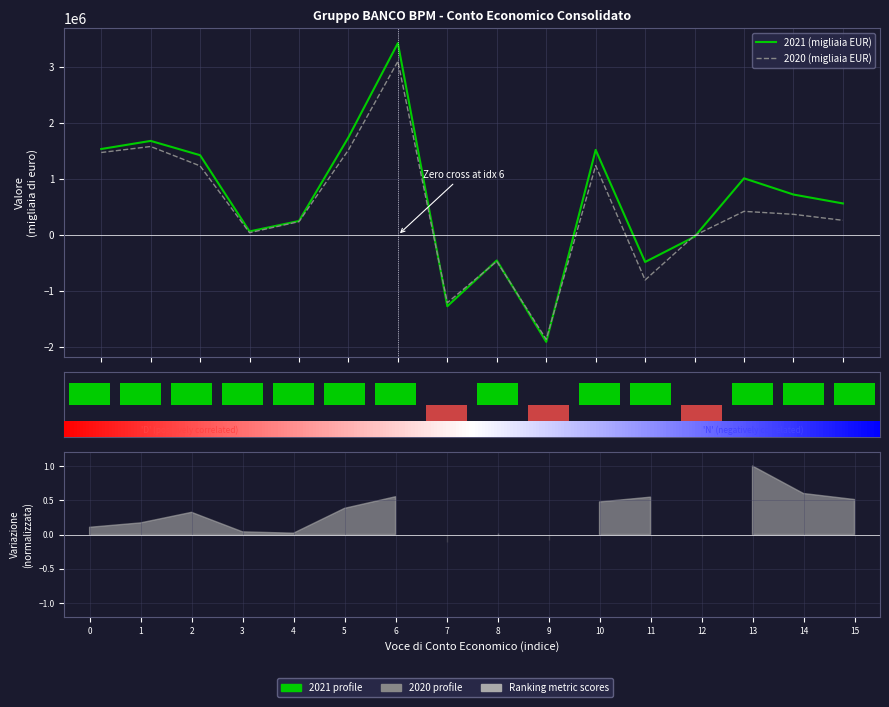

The 2021 (migliaia EUR) series shows 628547 at Risultato gestione operativa. True or false?

False